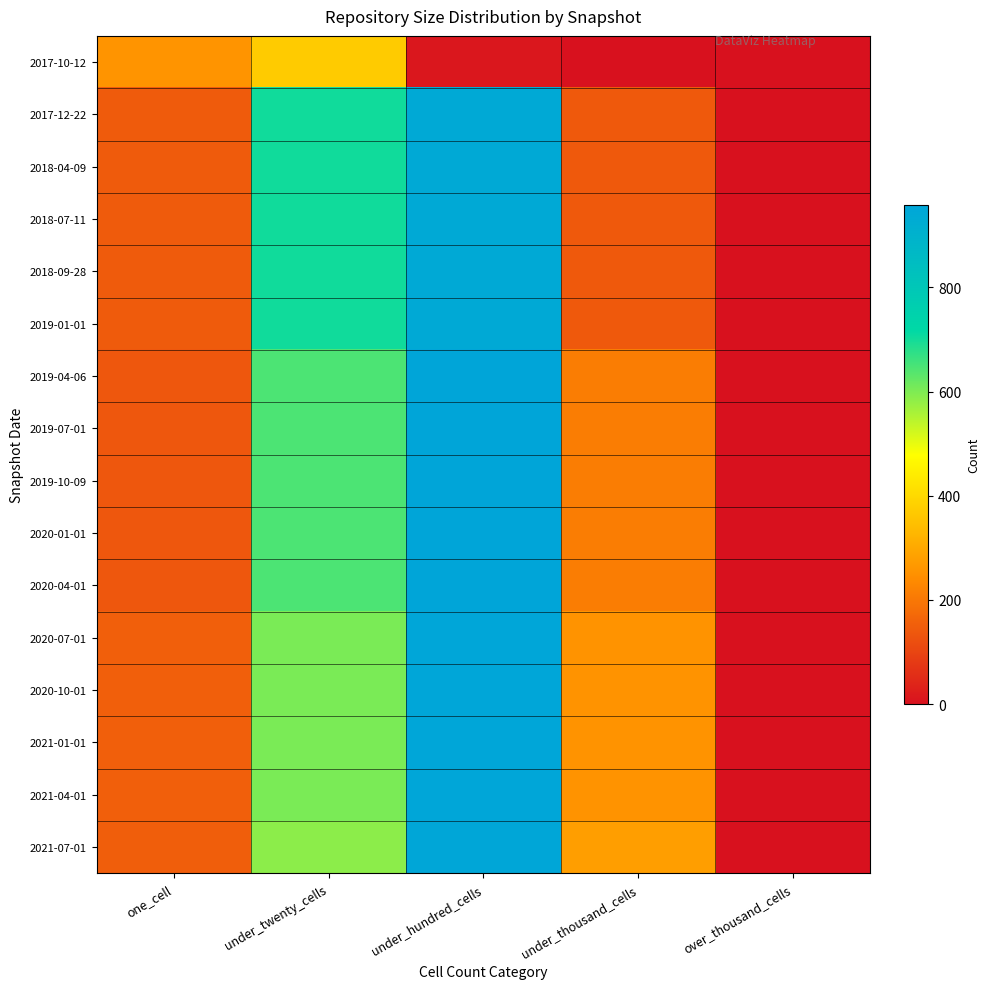

Which series has the largest total across all categories?

2021-07-01